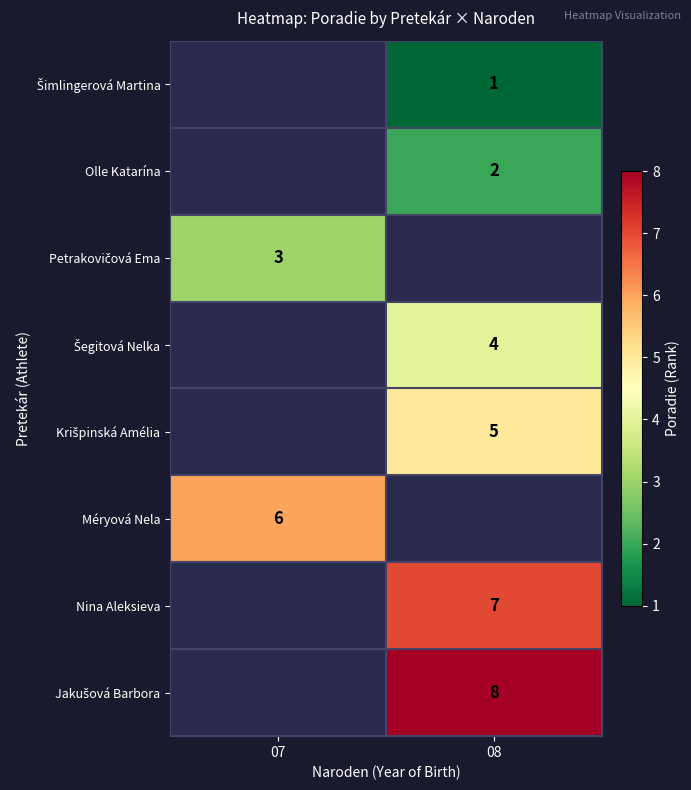

The value of Šimlingerová Martina at 07 is 0. True or false?

True